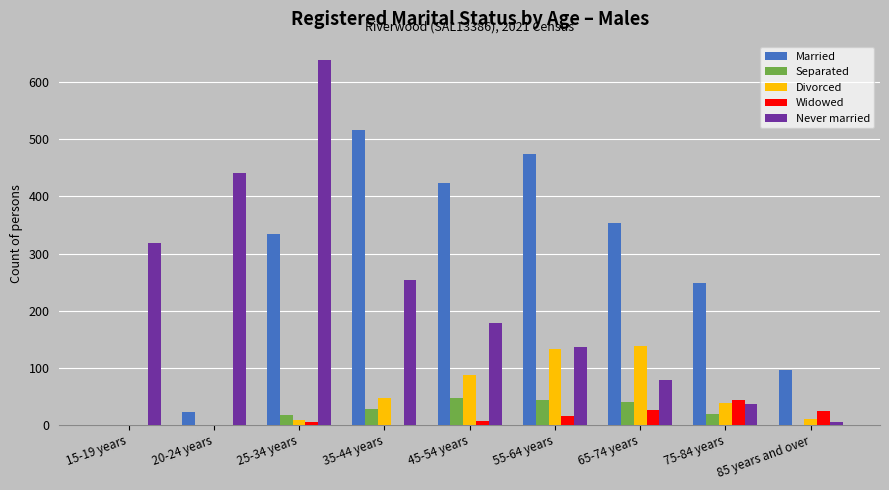

Which series changed the most between 15-19 years and 35-44 years?

Married